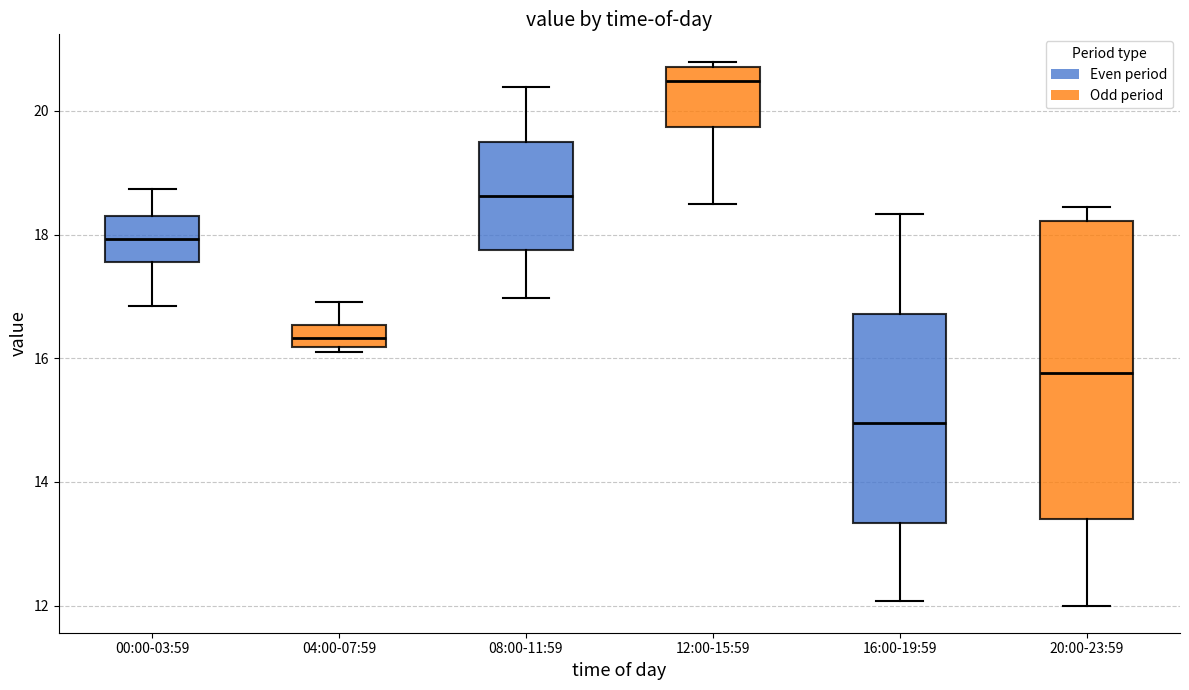

Reading left to right, transcribe this box plot: for each box, give where its median line is, the range the box spans, and where its two whiskers end, as read against the y-axis. The values are not printed on the chart, so give them approximately, as read against the axis.

00:00-03:59: median 18.0, box 17.6 to 18.4, whiskers 16.8 to 18.8
04:00-07:59: median 16.4, box 16.2 to 16.6, whiskers 16.2 (just below the box's lower edge) to 17.0
08:00-11:59: median 18.6, box 17.8 to 19.6, whiskers 17.0 to 20.4
12:00-15:59: median 20.4, box 19.8 to 20.8, whiskers 18.4 to 20.8 (just above the box's upper edge)
16:00-19:59: median 15.0, box 13.4 to 16.8, whiskers 12.0 to 18.4
20:00-23:59: median 15.8, box 13.4 to 18.2, whiskers 12.0 to 18.4